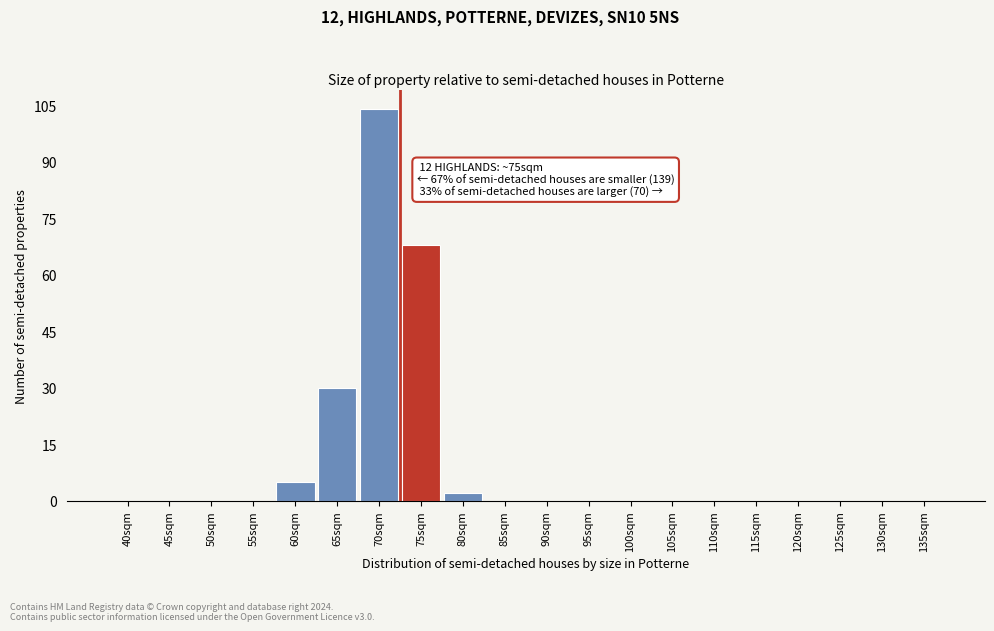

Reading left to right, what are all the values shown in this chart?

40sqm=0	45sqm=0	50sqm=0	55sqm=0	60sqm=5	65sqm=30	70sqm=104	75sqm=68	80sqm=2	85sqm=0	90sqm=0	95sqm=0	100sqm=0	105sqm=0	110sqm=0	115sqm=0	120sqm=0	125sqm=0	130sqm=0	135sqm=0